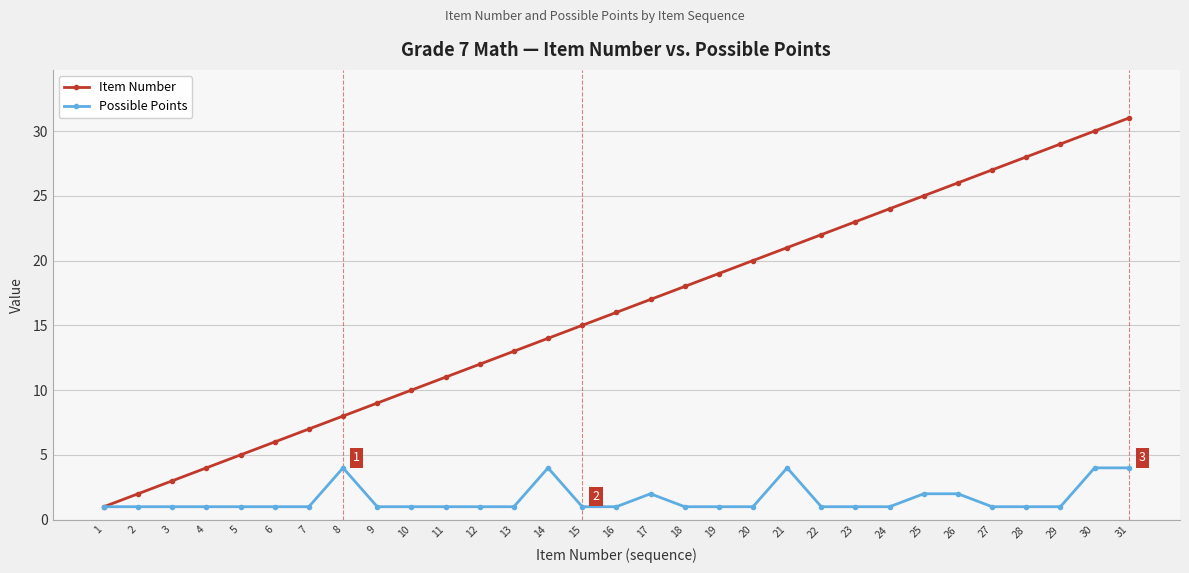

Reading left to right, extract all data points from this chart.

Item Number: 1	2	3	4	5	6	7	8	9	10	11	12	13	14	15	16	17	18	19	20	21	22	23	24	25	26	27	28	29	30	31
Possible Points: 1	1	1	1	1	1	1	4	1	1	1	1	1	4	1	1	2	1	1	1	4	1	1	1	2	2	1	1	1	4	4